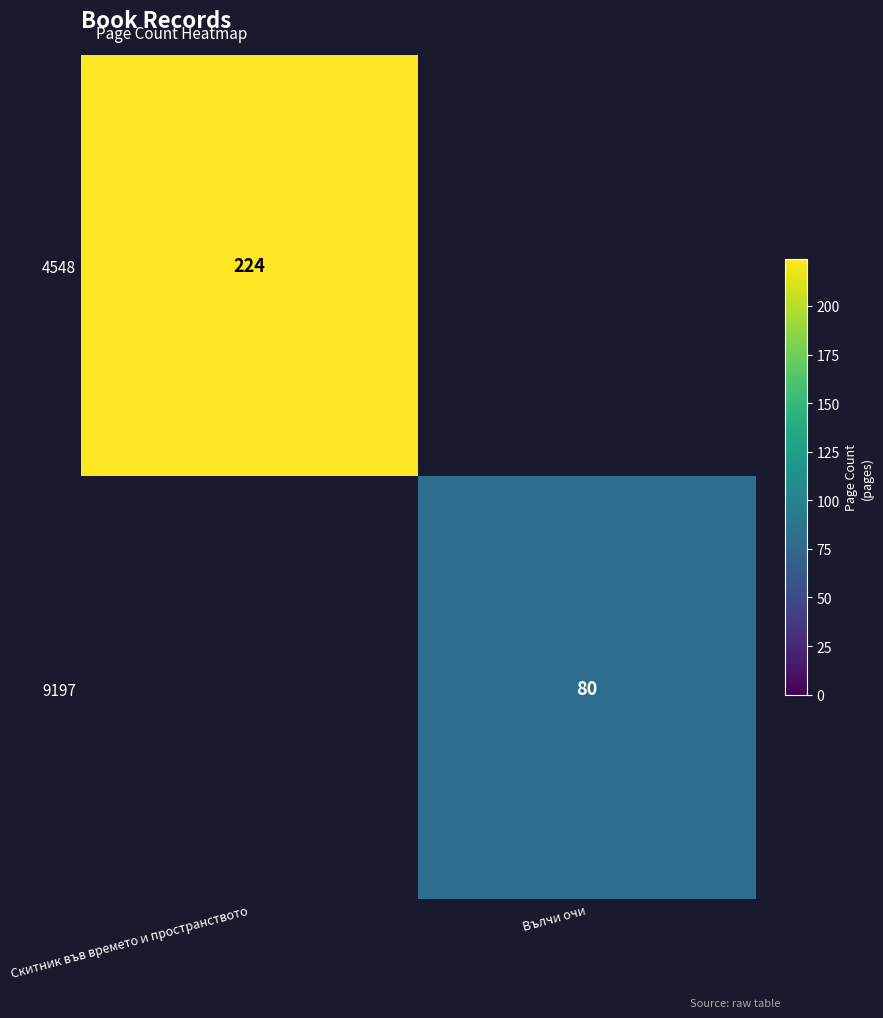

How many distinct data groups are displayed?

2